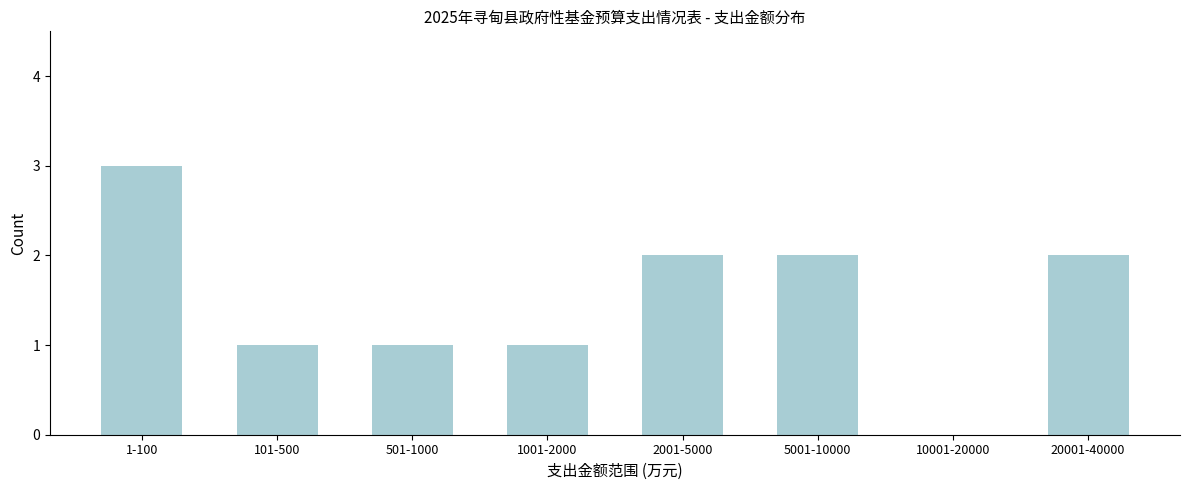

Reading left to right, extract all data points from this chart.

1-100=3	101-500=1	501-1000=1	1001-2000=1	2001-5000=2	5001-10000=2	10001-20000=0	20001-40000=2